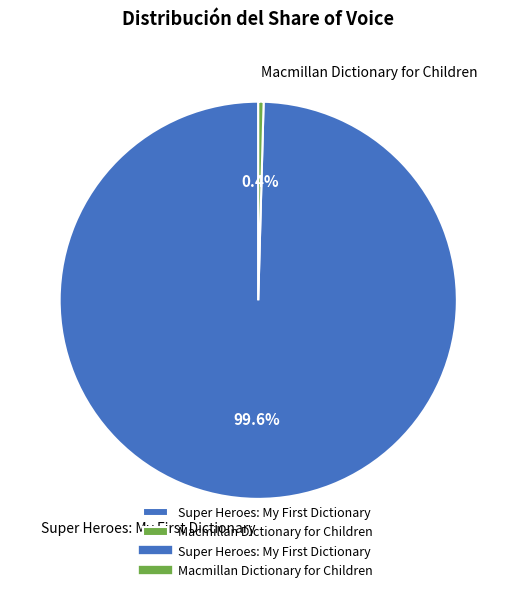

Which slice is the largest?

Super Heroes: My First Dictionary